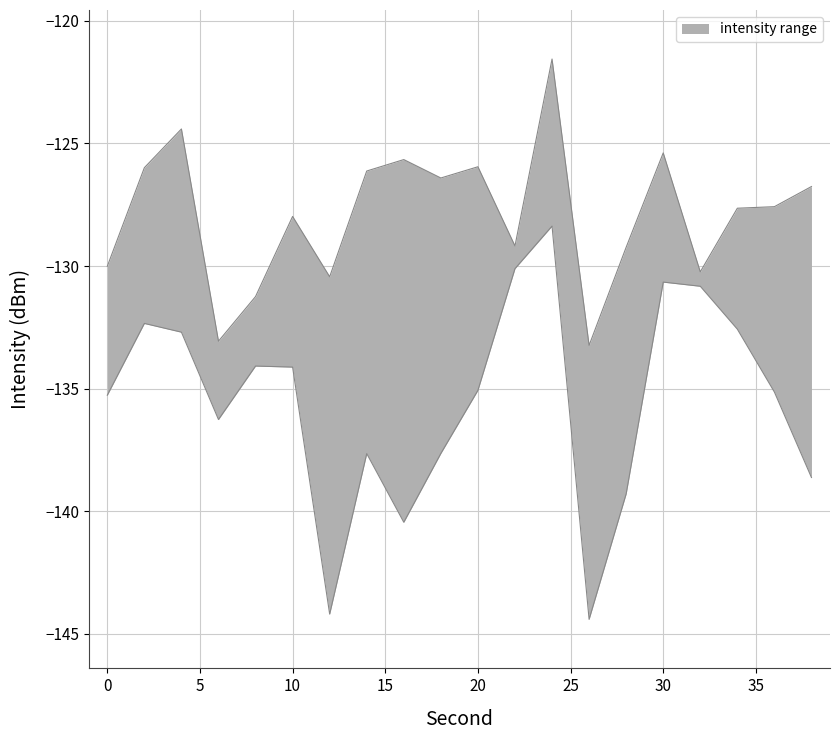

Between 0 and 34, which series saw the biggest shift?

intensity_lower